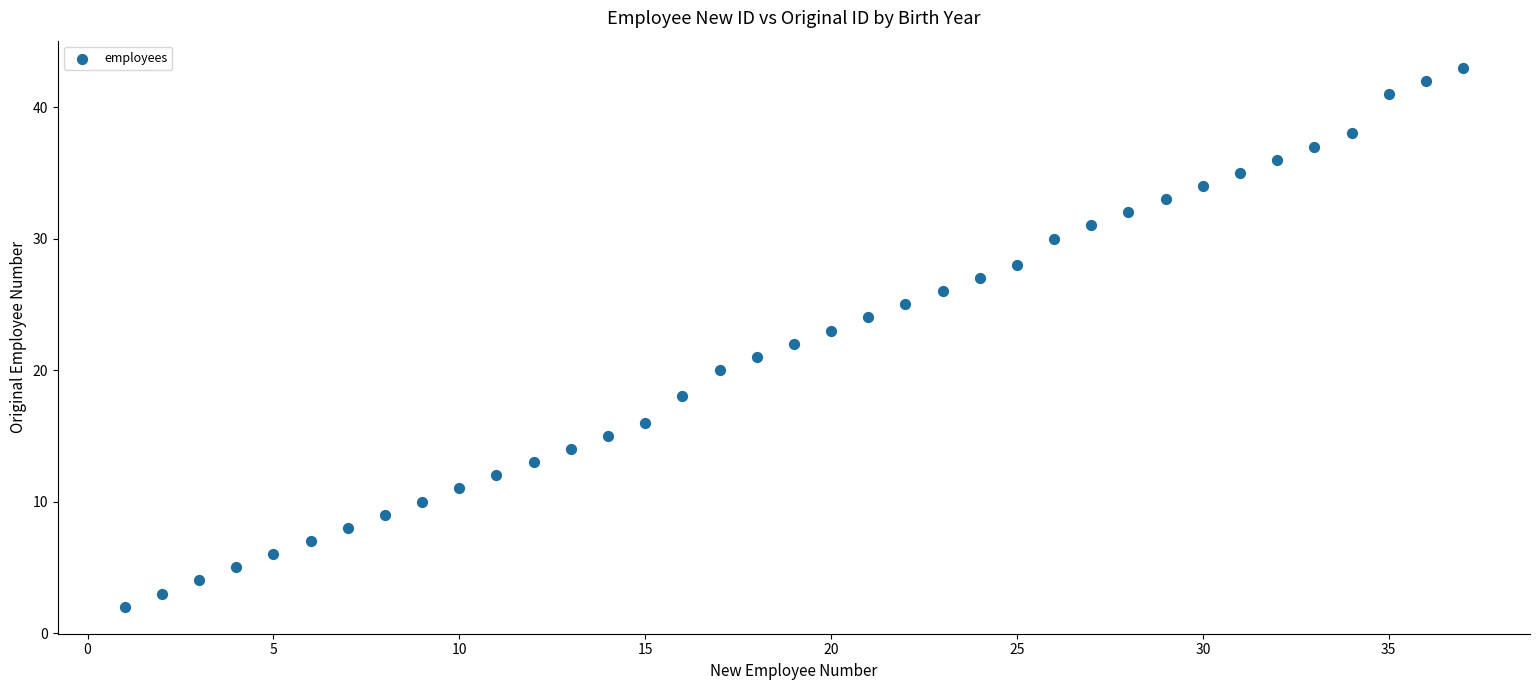

What is the range of X values (max minus min)?

36